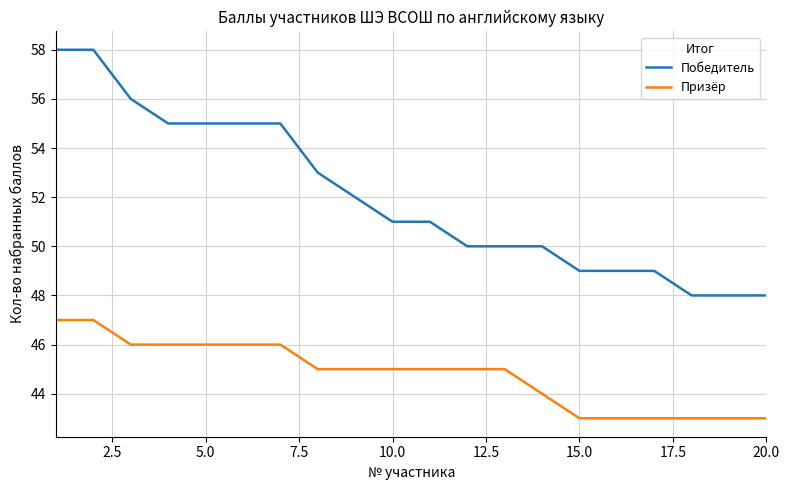

What are all the series names shown in the legend?

Победитель, Призёр